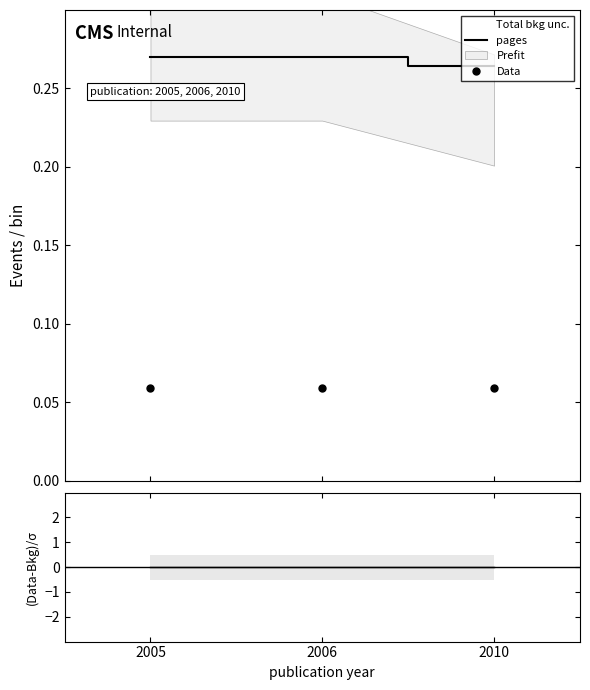

Which series has the largest range (max minus min)?

pages